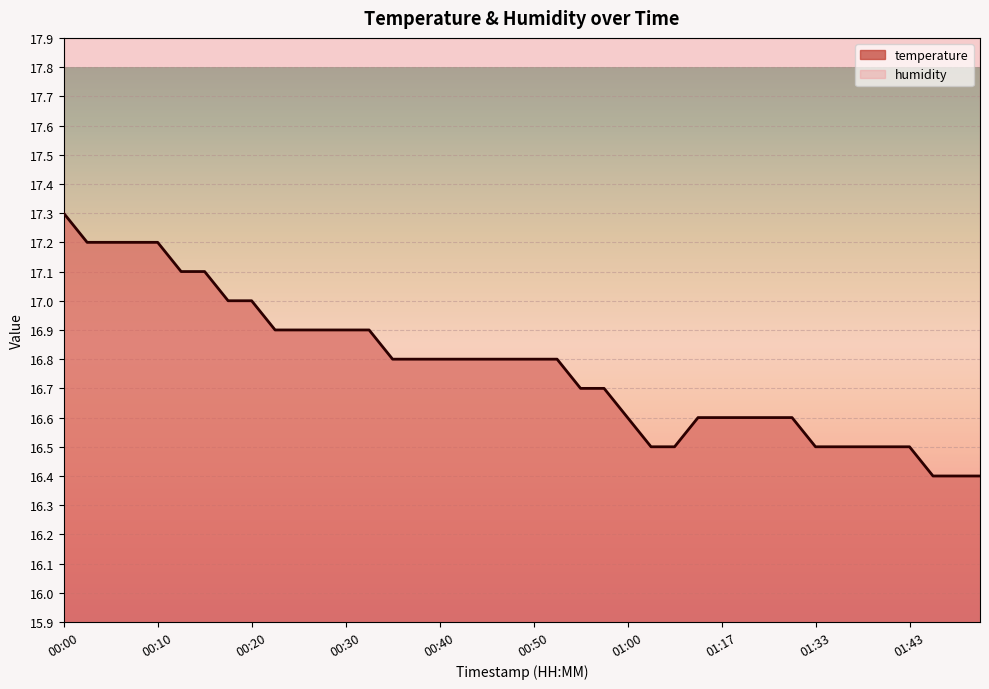

List the labels in order of value, smallest first.

01:46, 01:48, 01:51, 01:03, 01:12, 01:33, 01:35, 01:38, 01:40, 01:43, 01:00, 01:14, 01:17, 01:19, 01:28, 01:30, 00:55, 00:58, 00:35, 00:37, 00:40, 00:42, 00:45, 00:47, 00:50, 00:53, 00:22, 00:25, 00:27, 00:30, 00:32, 00:17, 00:20, 00:12, 00:15, 00:02, 00:05, 00:07, 00:10, 00:00